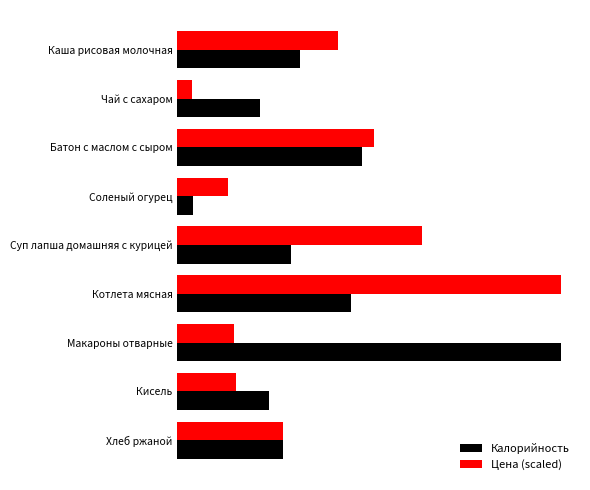

What are all the series names shown in the legend?

Калорийность, Цена (scaled)